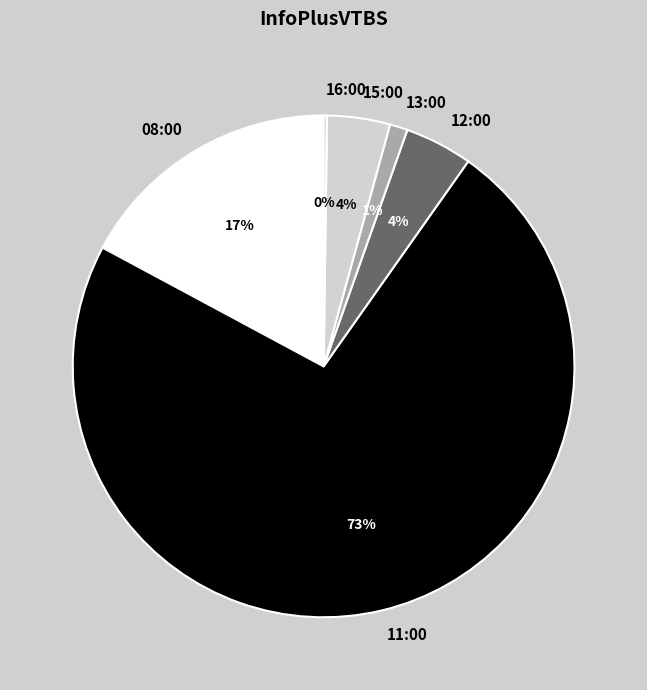

Is the sum of 11:00 and 13:00 greater than half?

Yes